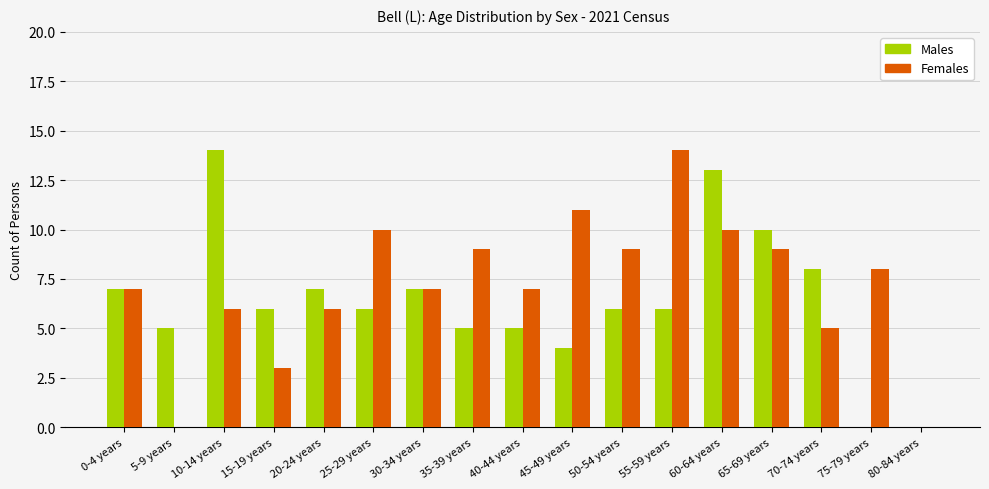

How many groups of bars are there?

17